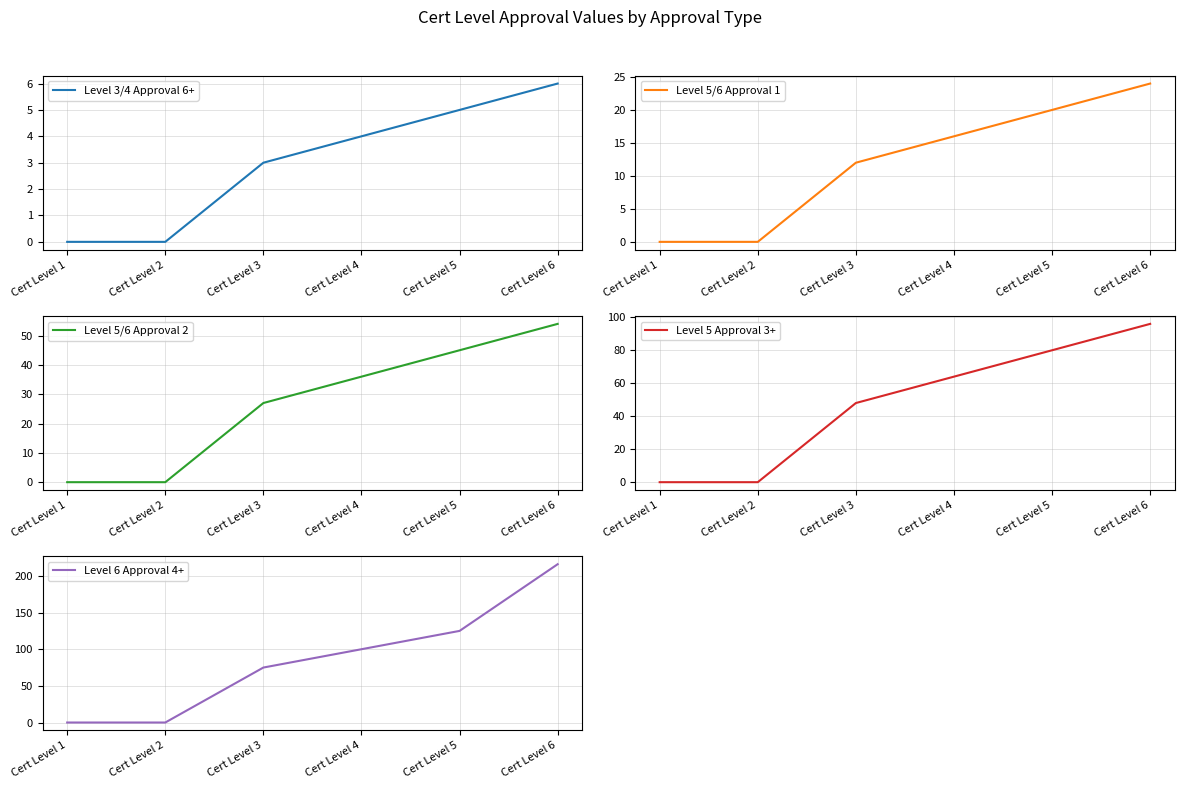

Between Cert Level 2 and Cert Level 3, which series saw the biggest shift?

Level 6 Approval 4+